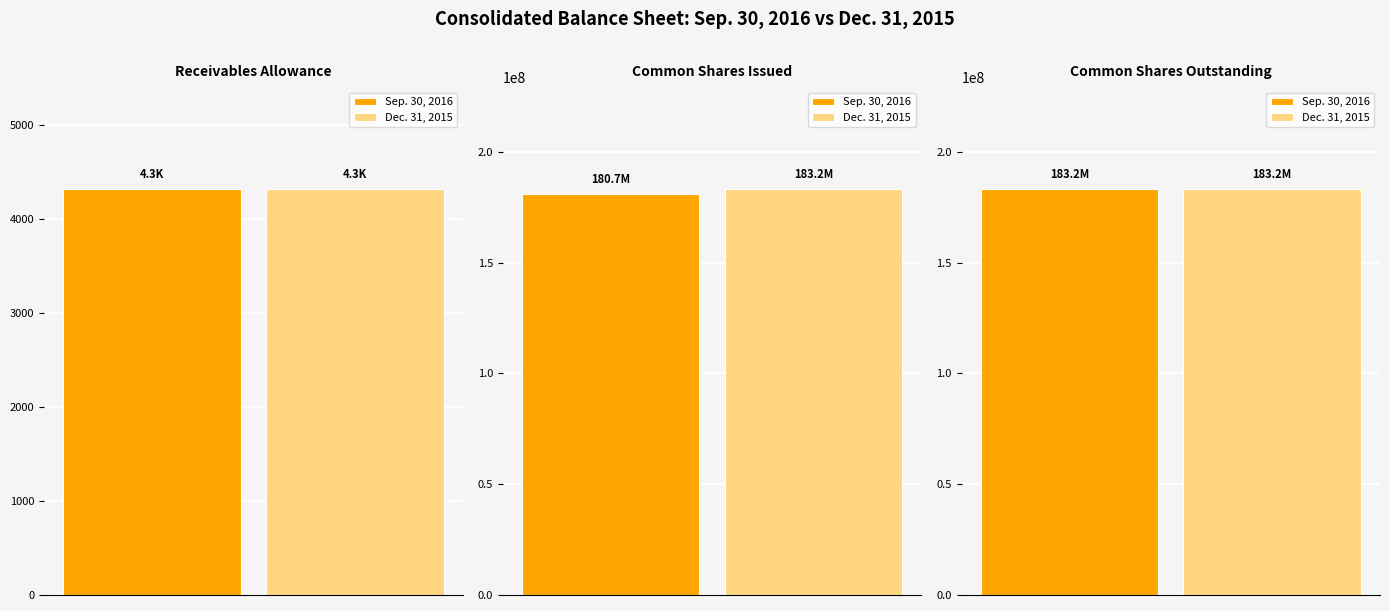

Reading right to left, extract all data points from this chart.

Sep. 30, 2016: Common shares outstanding=183239708	Common shares issued=180729894	Receivables allowance=4323
Dec. 31, 2015: Common shares outstanding=183239708	Common shares issued=183239708	Receivables allowance=4318